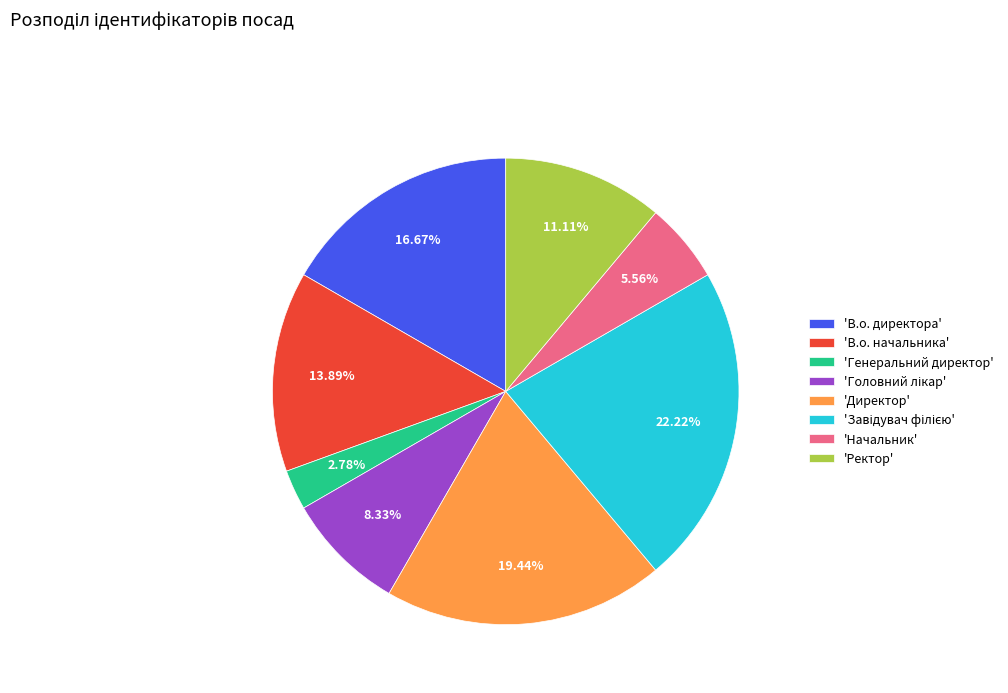

Combined, do 'Ректор' and 'Директор' account for over 50%?

No